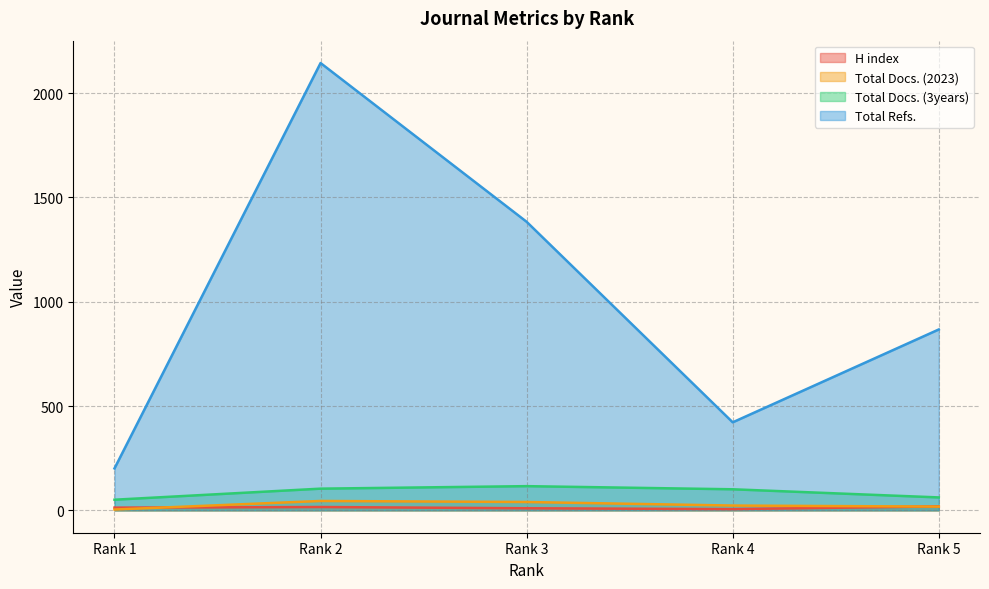

Rank the series by their maximum value, from lowest to highest.

H index, Total Docs. (2023), Total Docs. (3years), Total Refs.